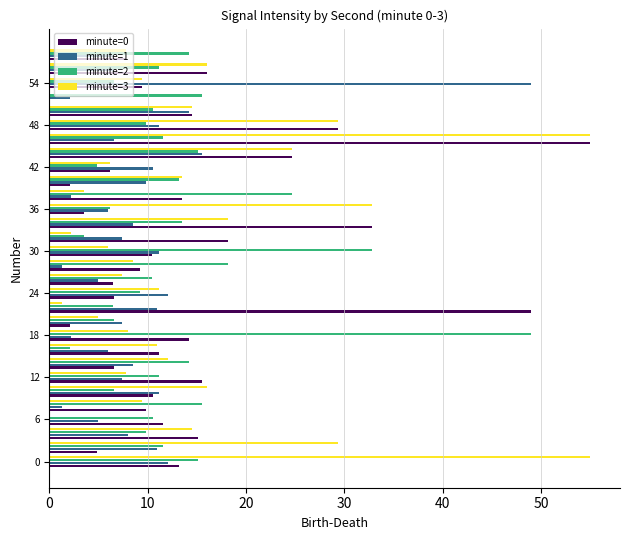

What is the sum of all minute=3 values?

435.2